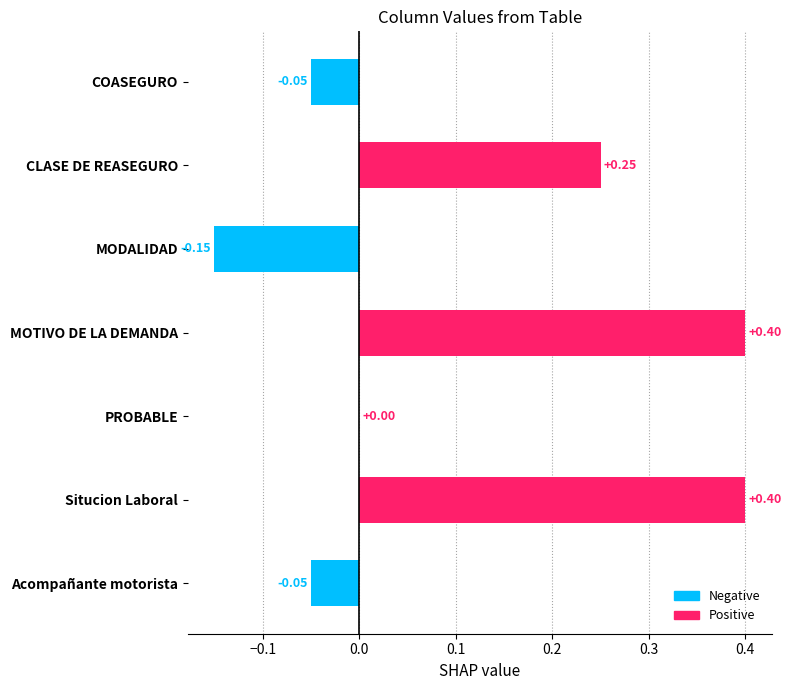

What is the sum of all values?

0.8